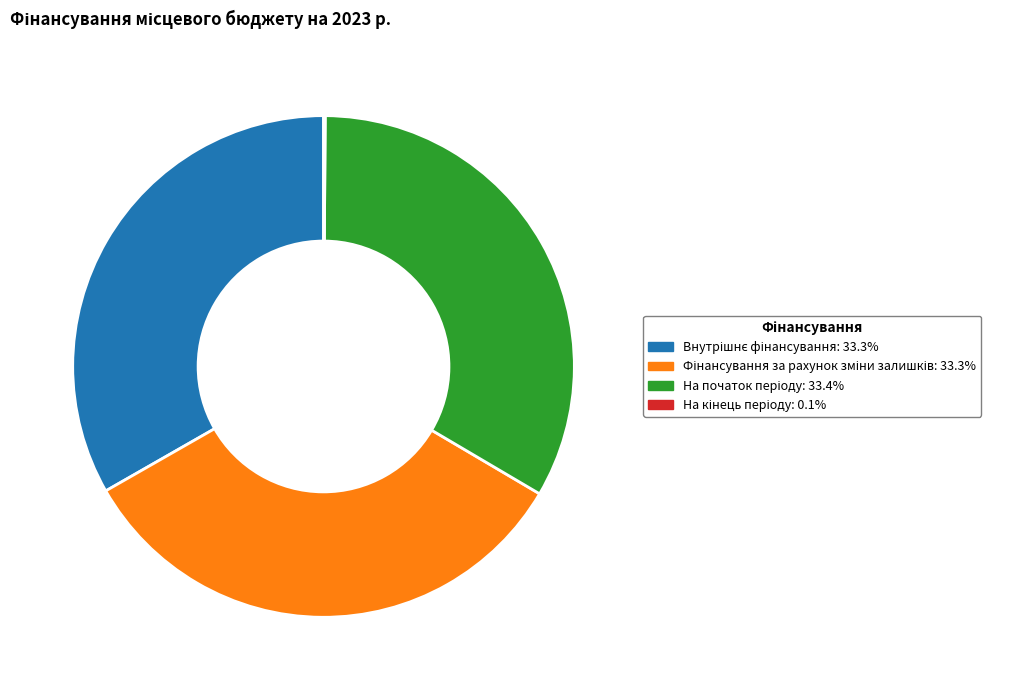

Does any single category account for the majority?

No